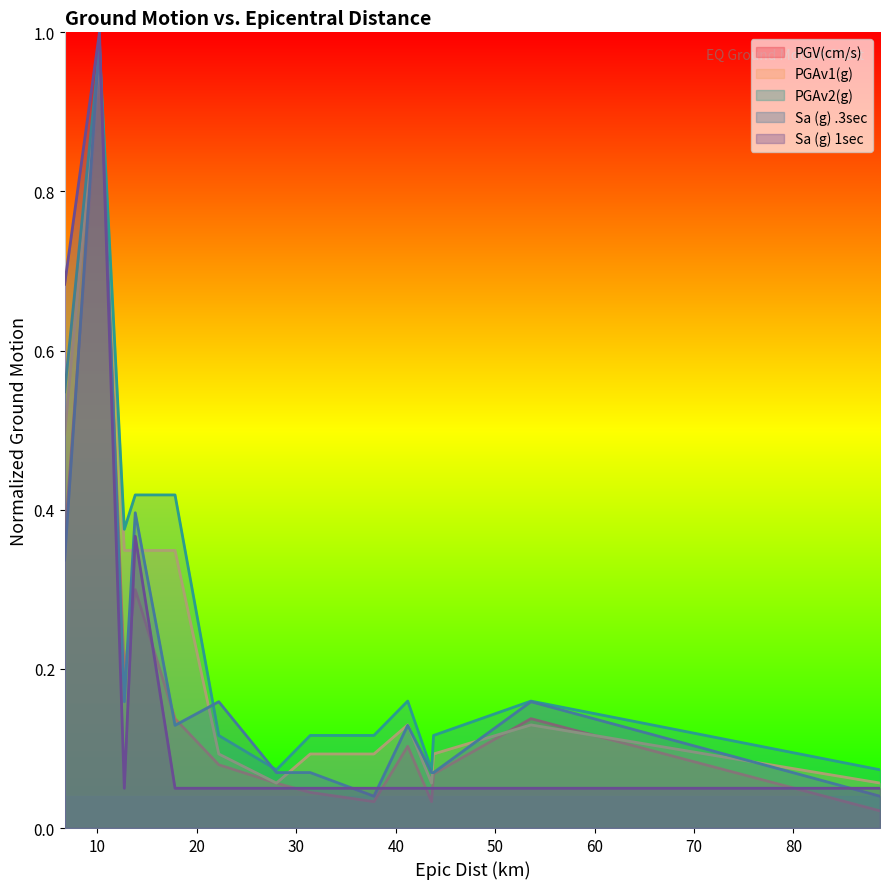

What is the value of the PGAv2(g) point at the 2nd from the left?

1.0